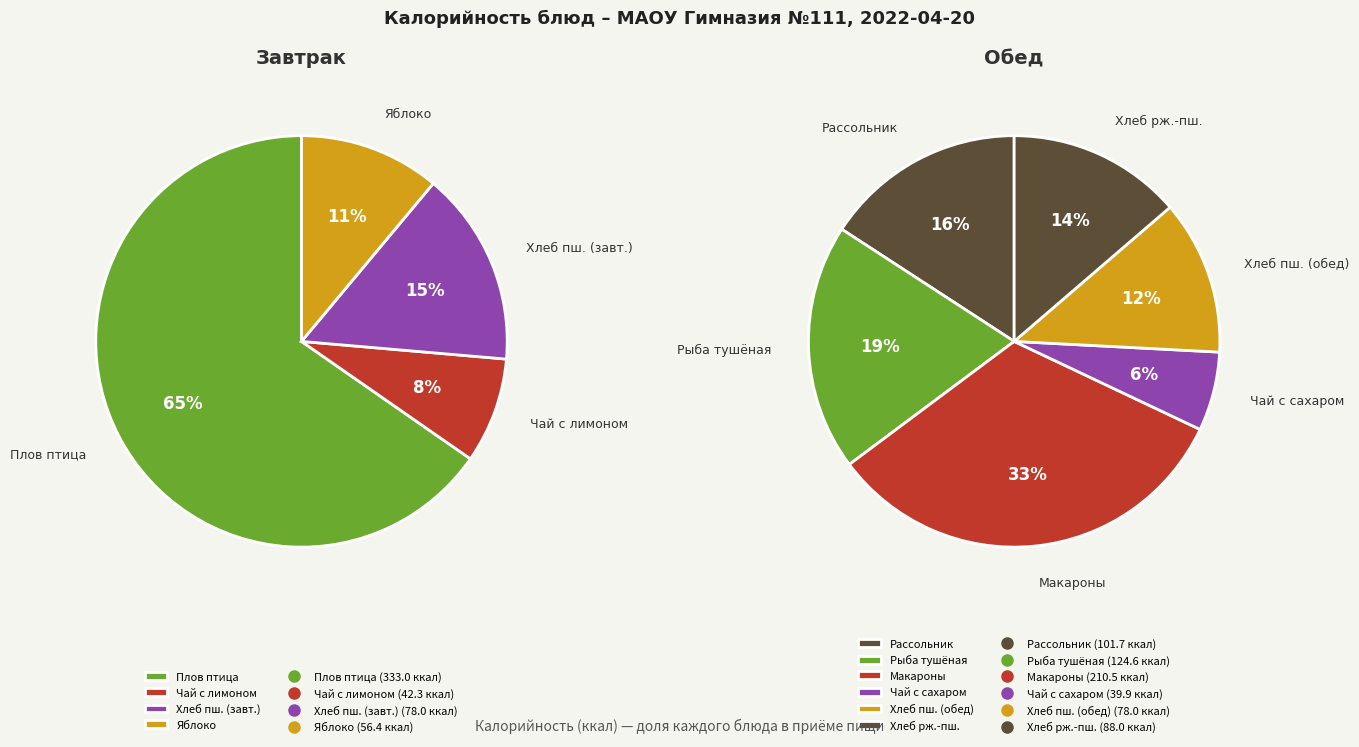

Is there any slice that represents more than half of the pie?

No